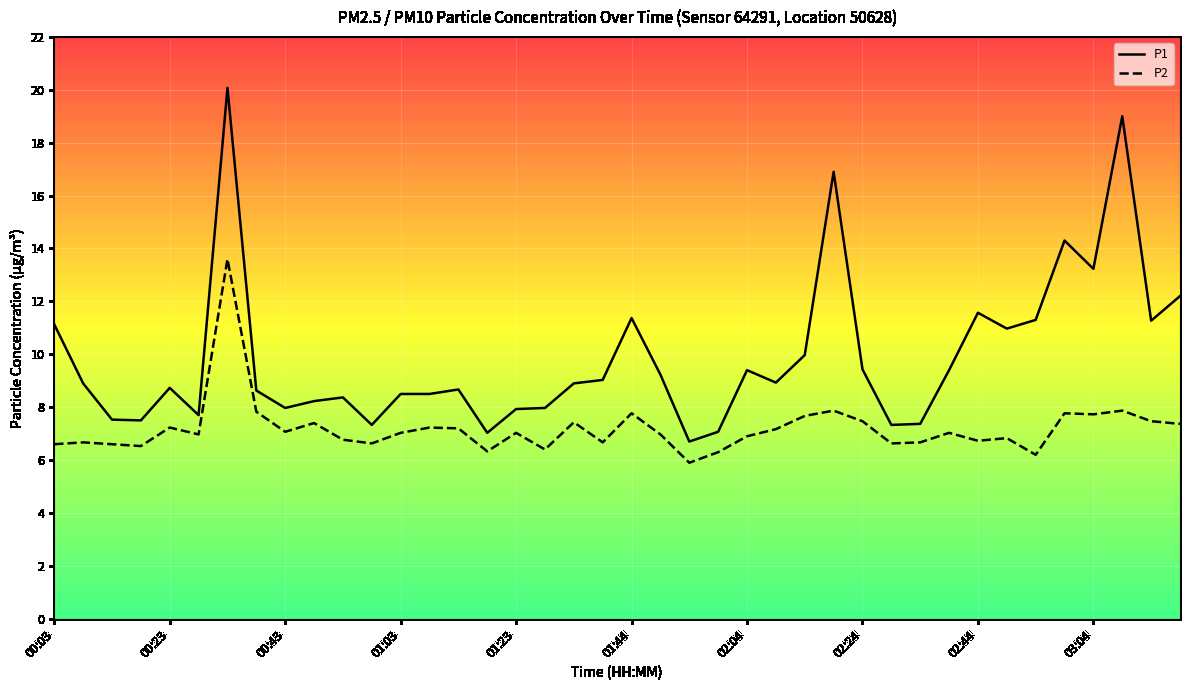

List the series in order of their overall mean, lowest first.

P2, P1